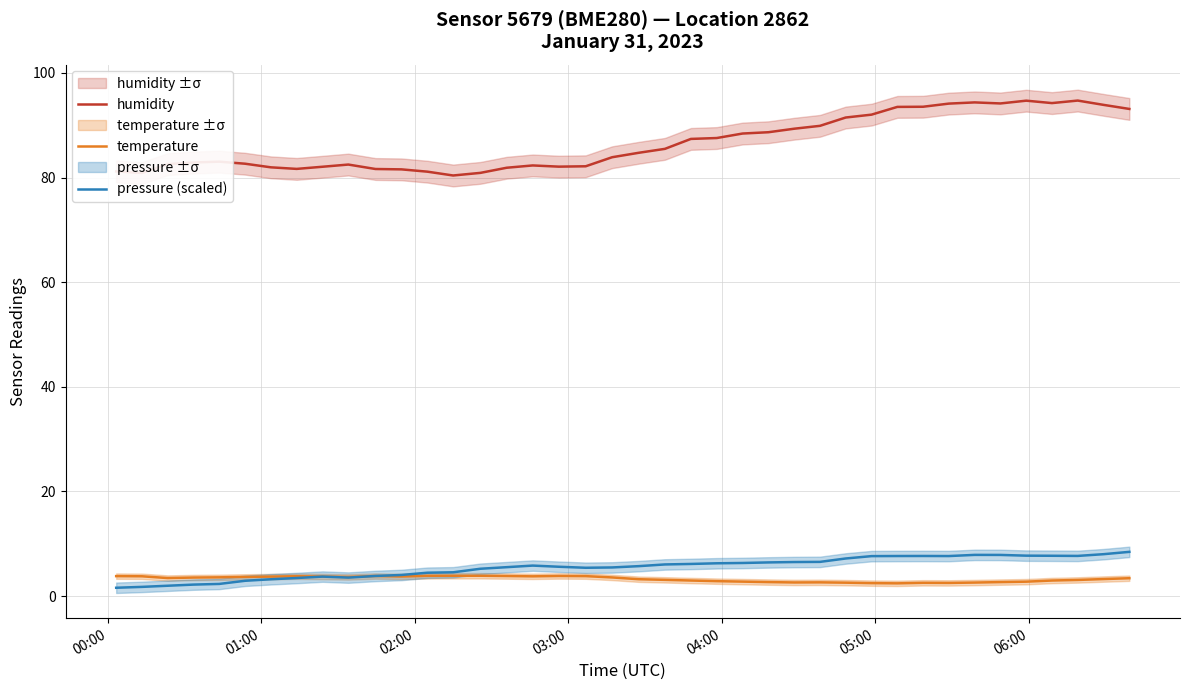

True or false: temperature and humidity intersect in this chart.

False